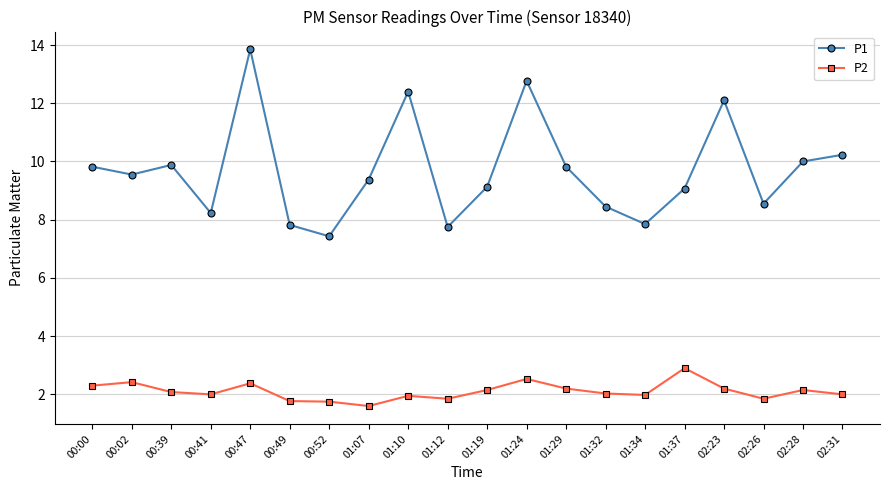

What is the total value across all series at 02:28?

12.2